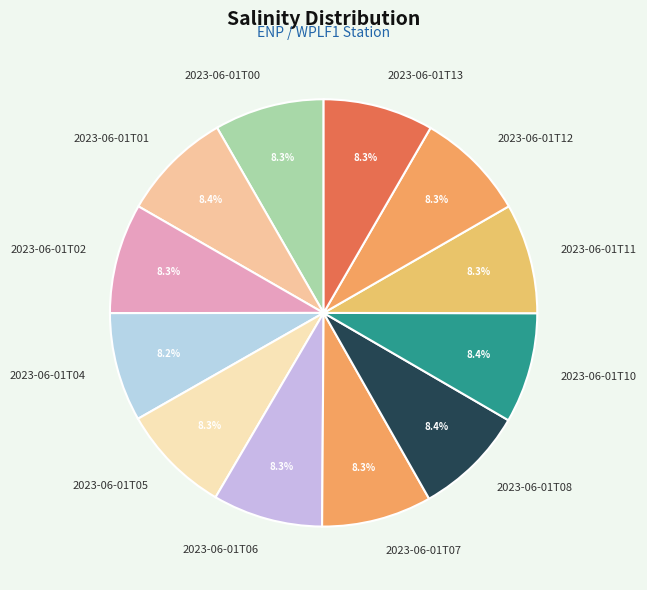

Do 2023-06-01T13 and 2023-06-01T01 together represent more than half of the pie?

No